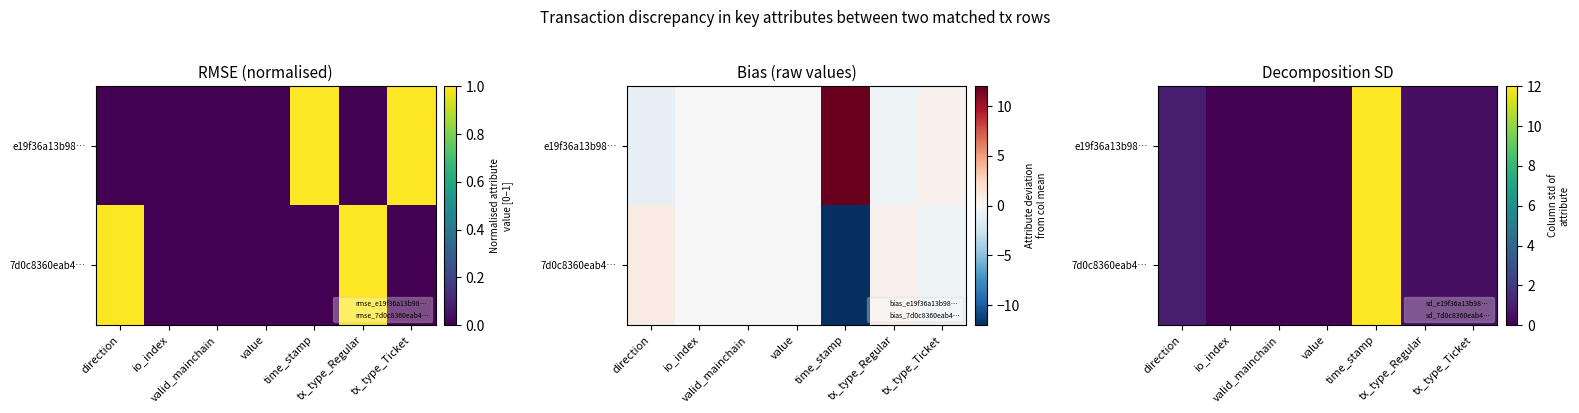

Which has a higher value, valid_mainchain or io_index?

valid_mainchain